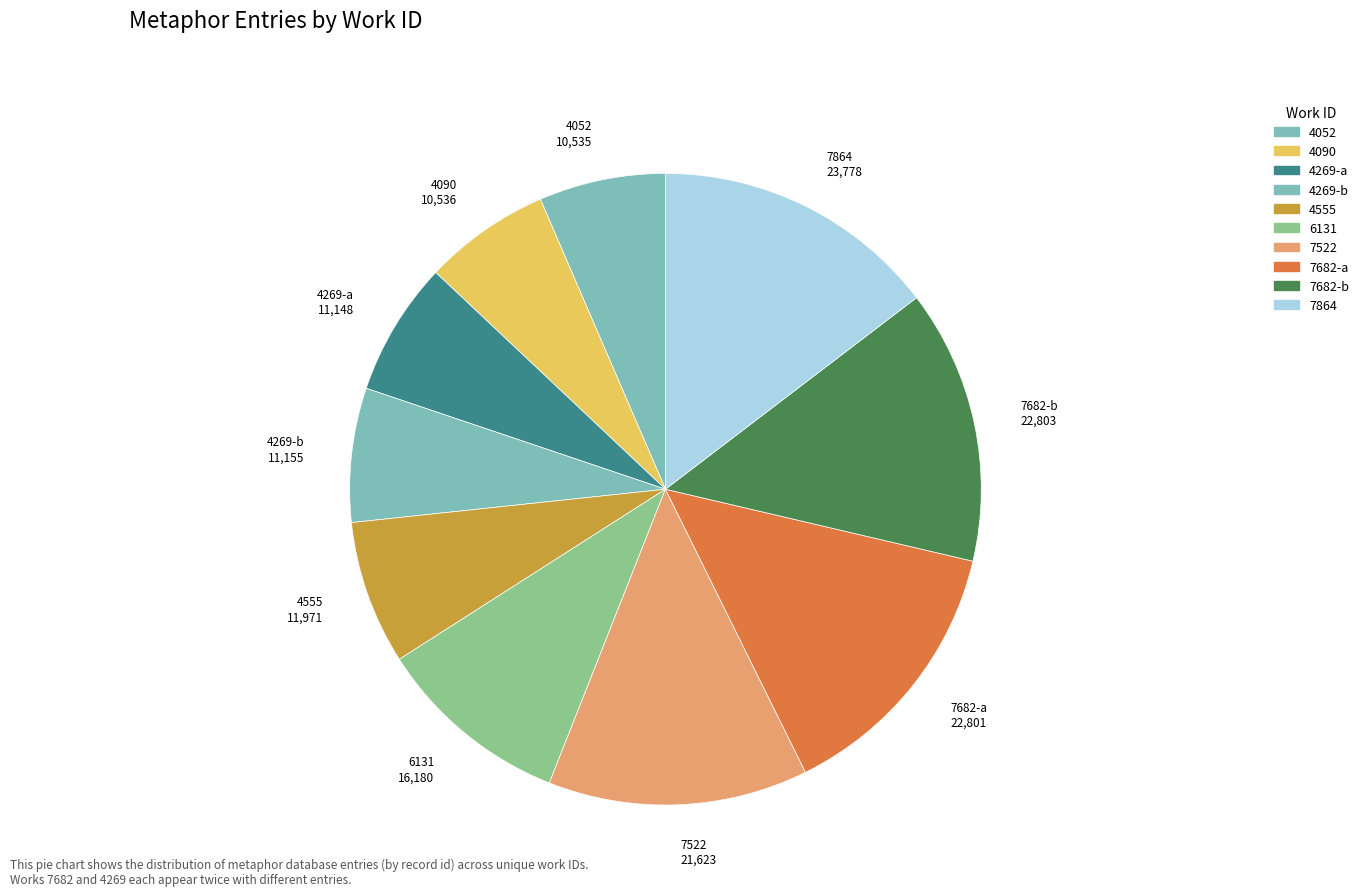

How many segments does this pie chart have?

10